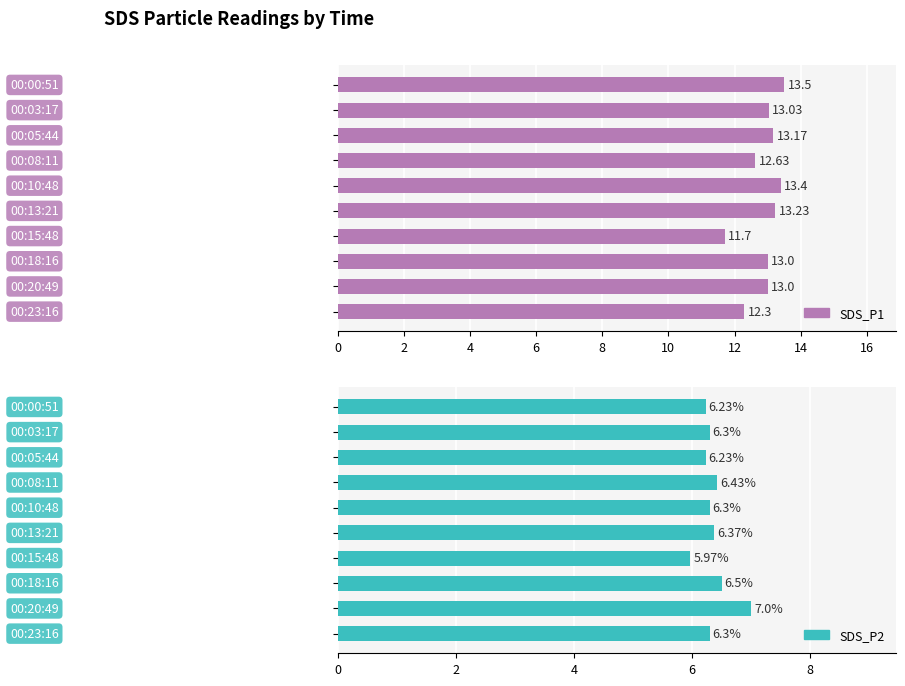

How many values in the SDS_P2 series exceed 6?

9